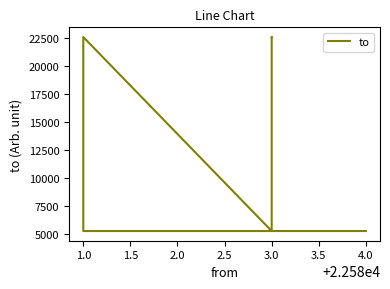

True or false: the data shows 37156 at 3.0.

False